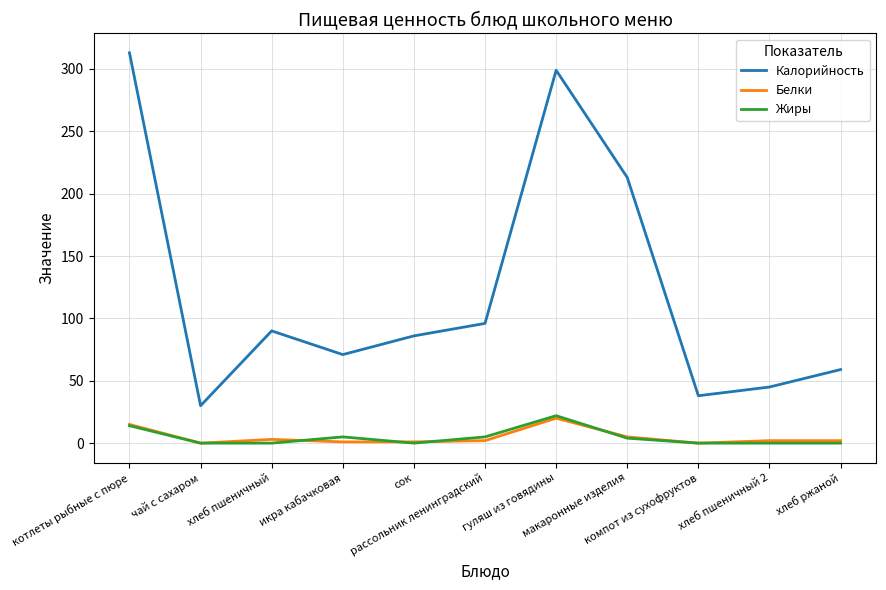

What position from the left is рассольник ленинградский?

6